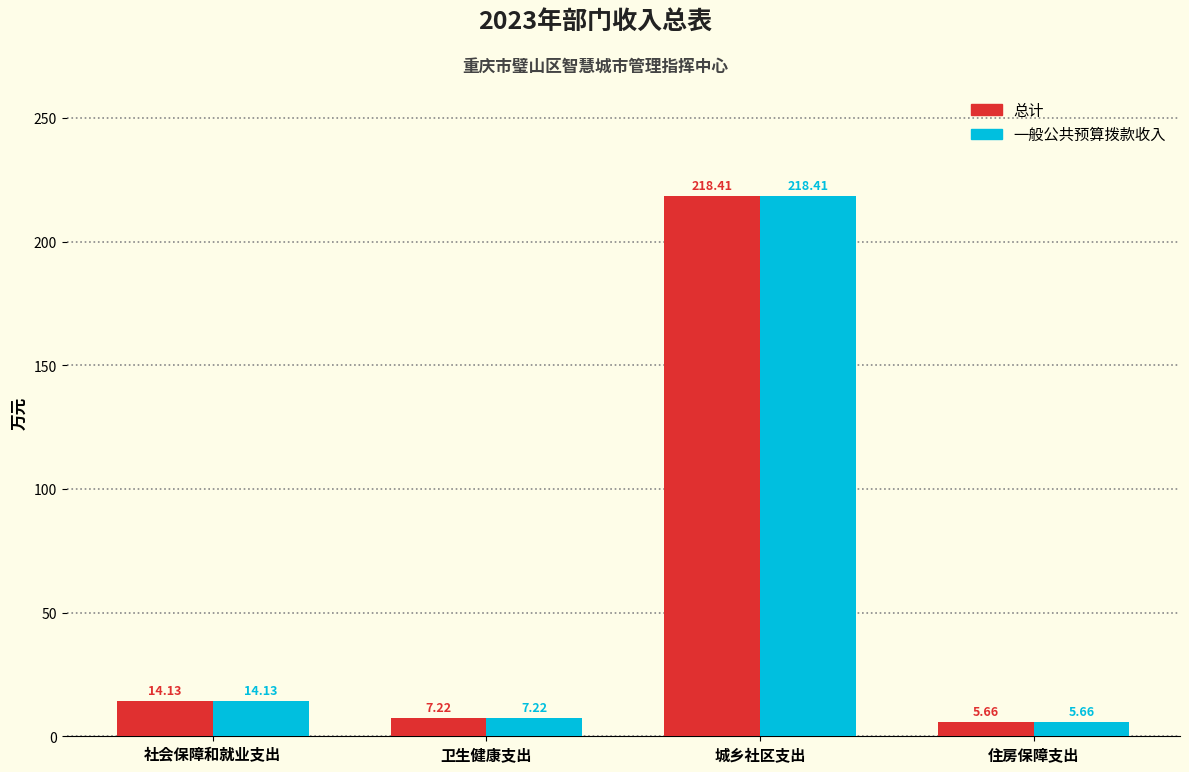

Where is 总计 nearest to the value 112?

社会保障和就业支出